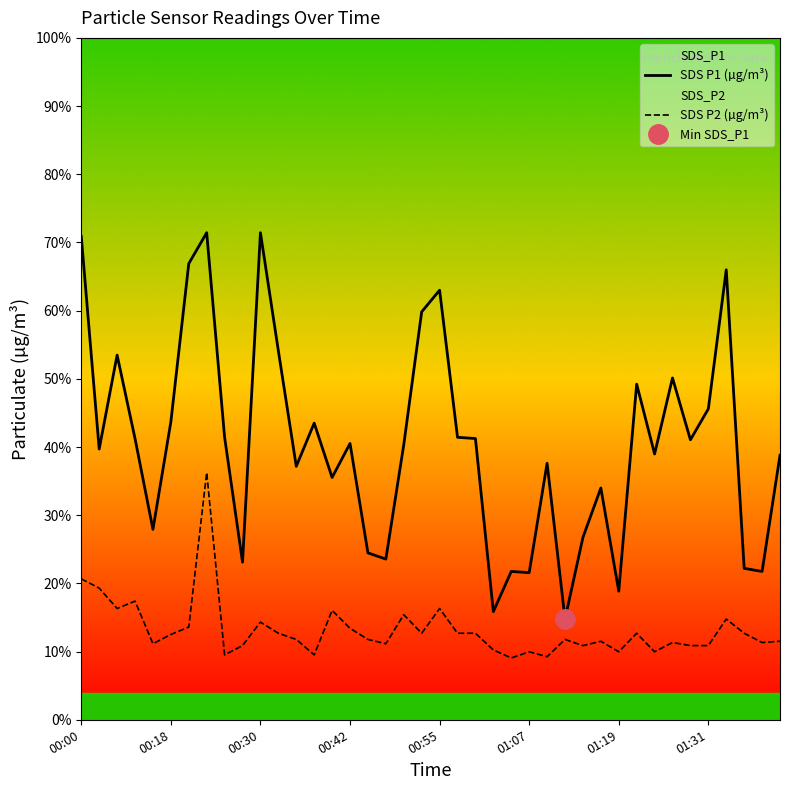

In SDS P2 (µg/m³), how many points are lower than both neighbors (excluding endpoints)?

12